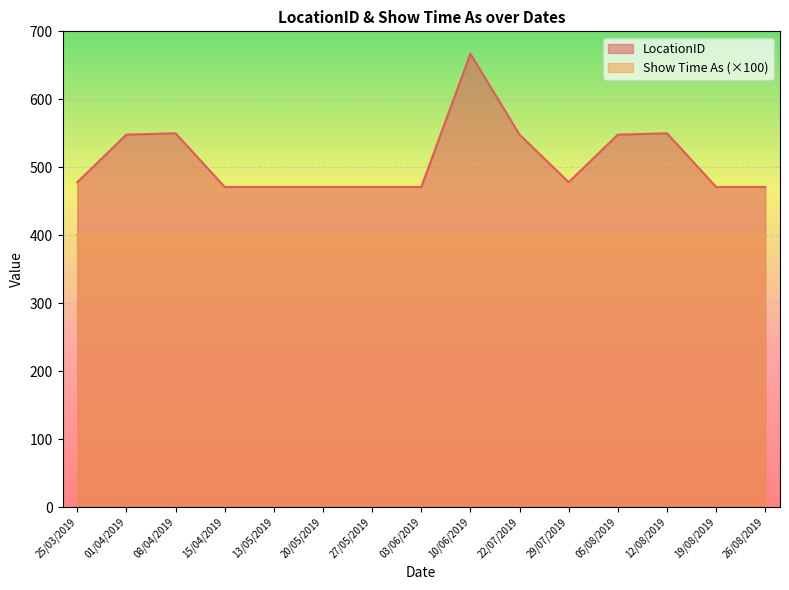

Reading right to left, what are all the values shown in this chart?

26/08/2019=471	19/08/2019=471	12/08/2019=550	05/08/2019=548	29/07/2019=478	22/07/2019=548	10/06/2019=667	03/06/2019=471	27/05/2019=471	20/05/2019=471	13/05/2019=471	15/04/2019=471	08/04/2019=550	01/04/2019=548	25/03/2019=478